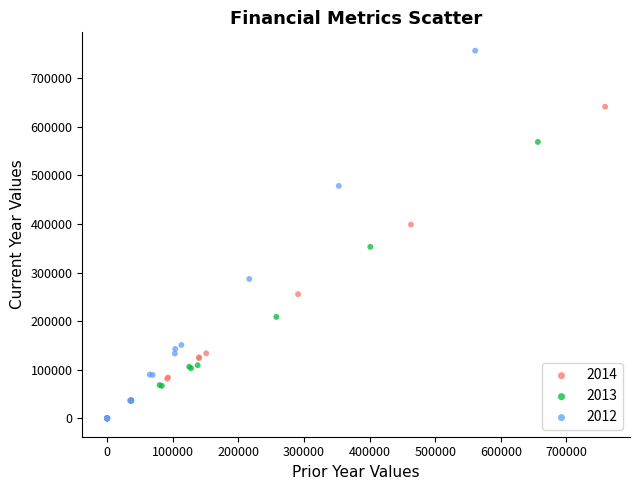

Which series contains the highest Y value?

2012